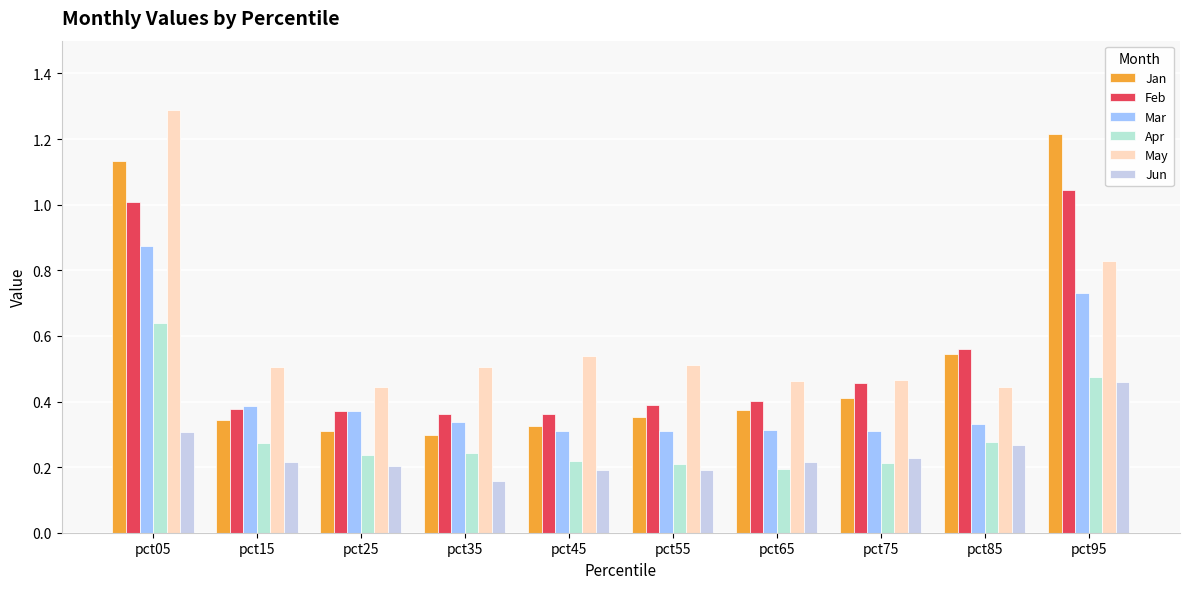

What is the difference between the second highest and minimum values in the Apr series?

0.3